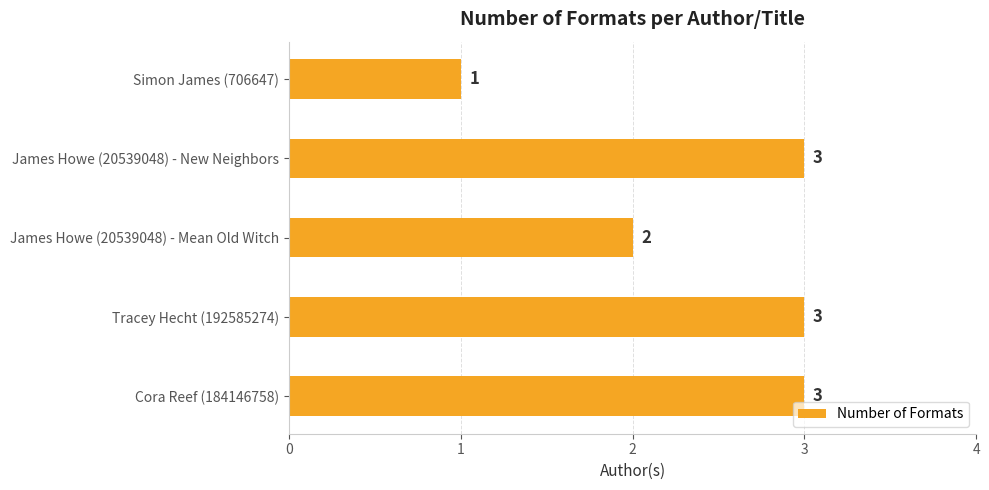

Where is the data nearest to the value 2?

James Howe (20539048) - Mean Old Witch